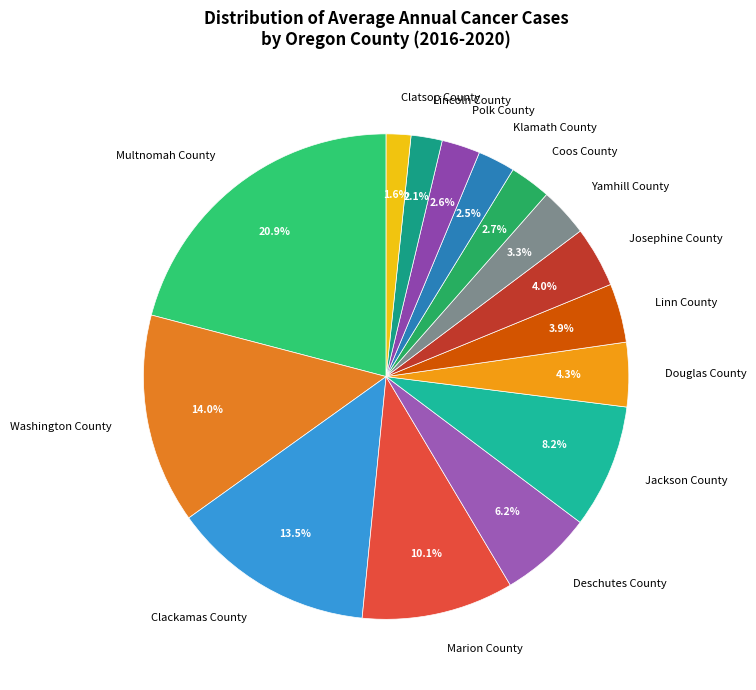

Between Coos County and Multnomah County, which is larger?

Multnomah County